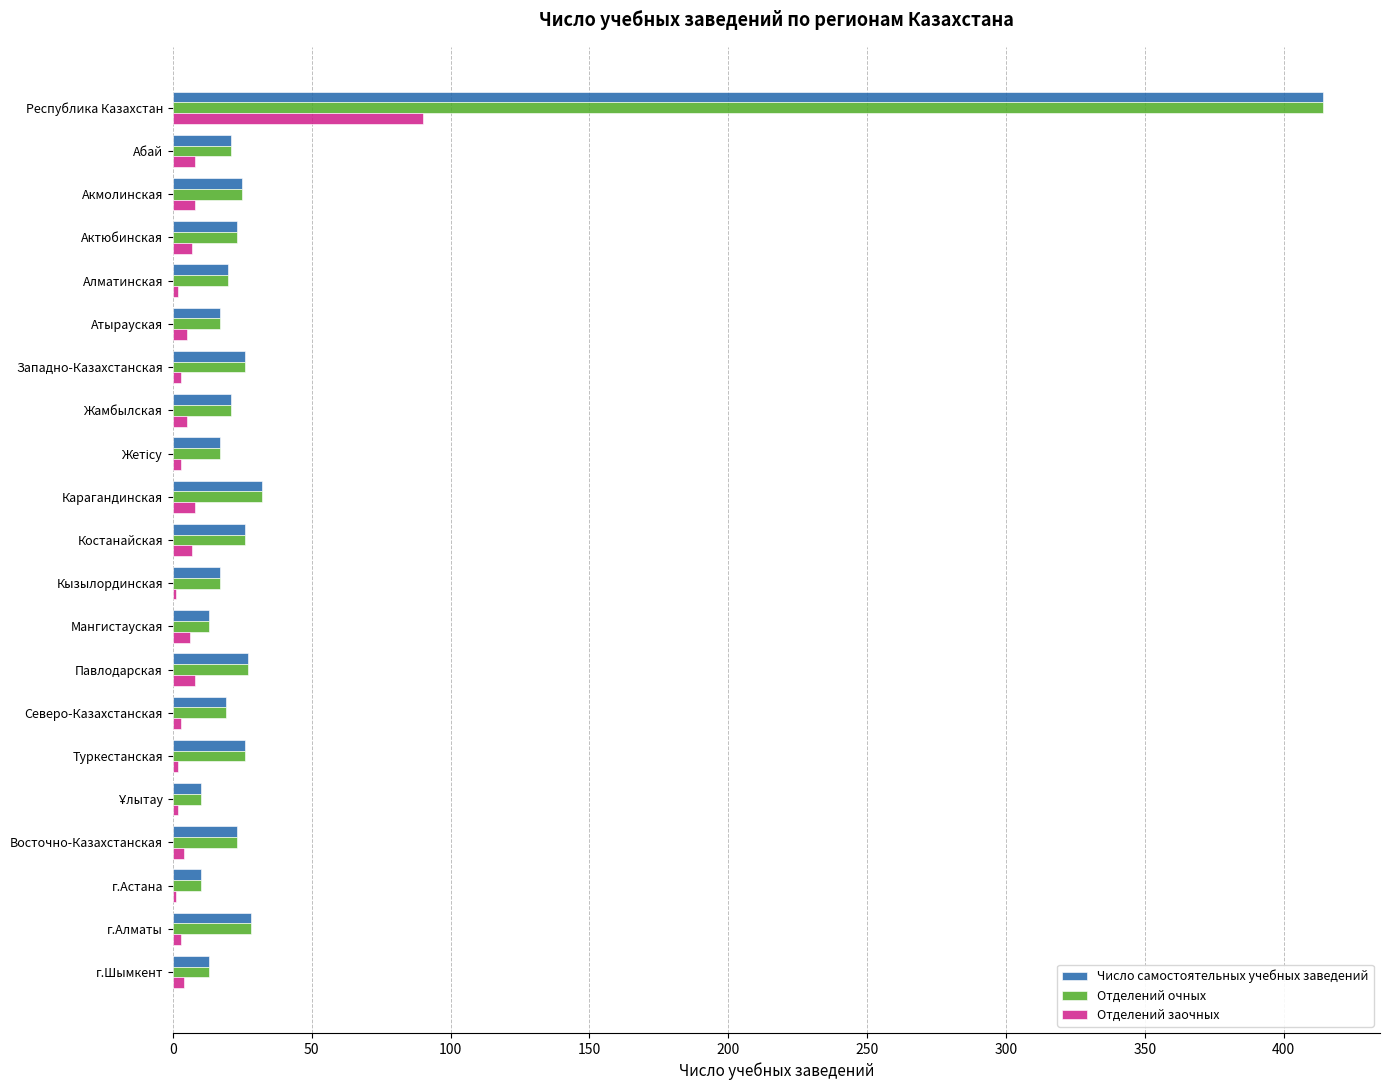

At which category does the chart reach its peak across all series?

Республика Казахстан